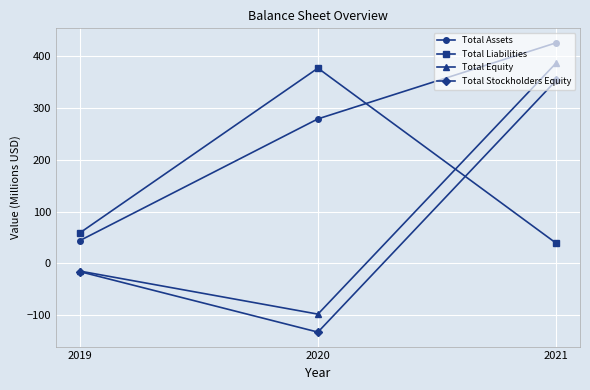

What is the maximum value shown in the chart?

426.3